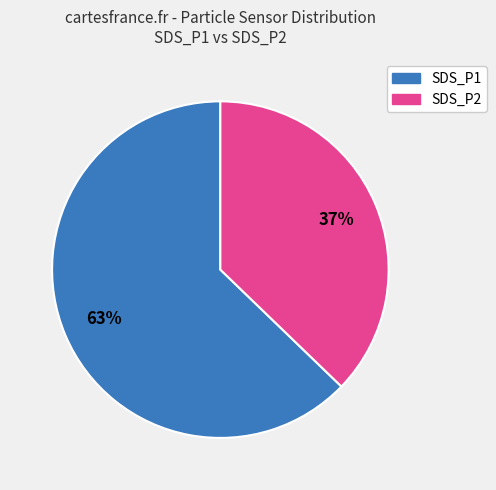

Approximately how many times larger is the value at SDS_P2 compared to SDS_P1?

0.6